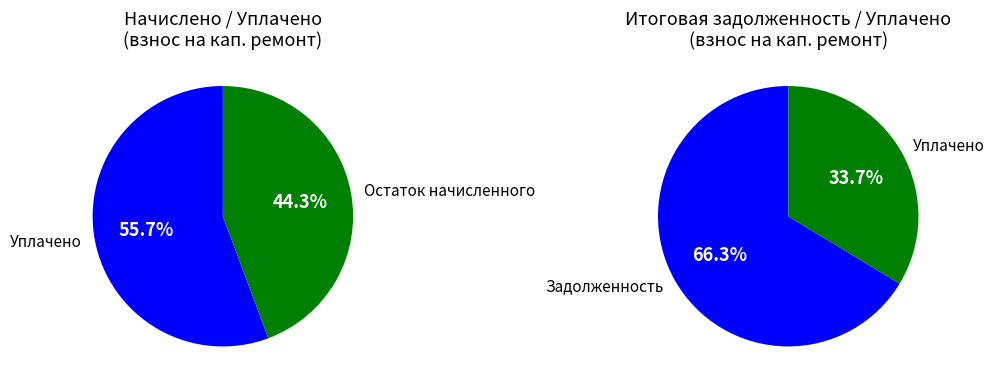

Does 24 represent more than half of the total?

No